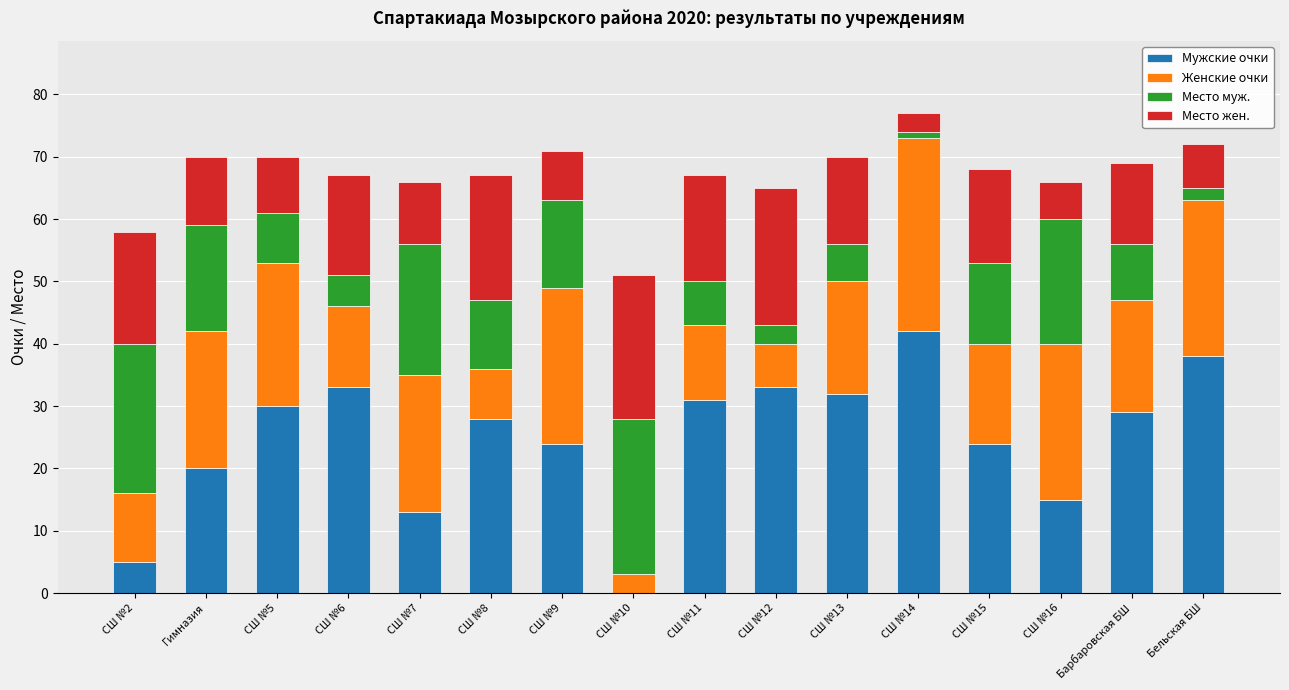

How many series are shown in this chart?

4